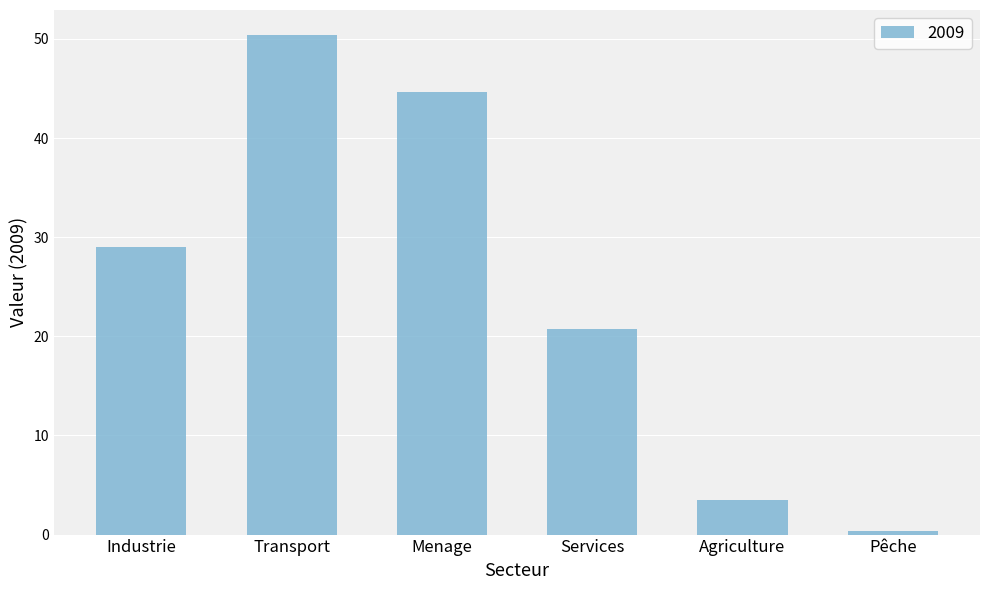

At which label does the data first exceed 28?

Industrie